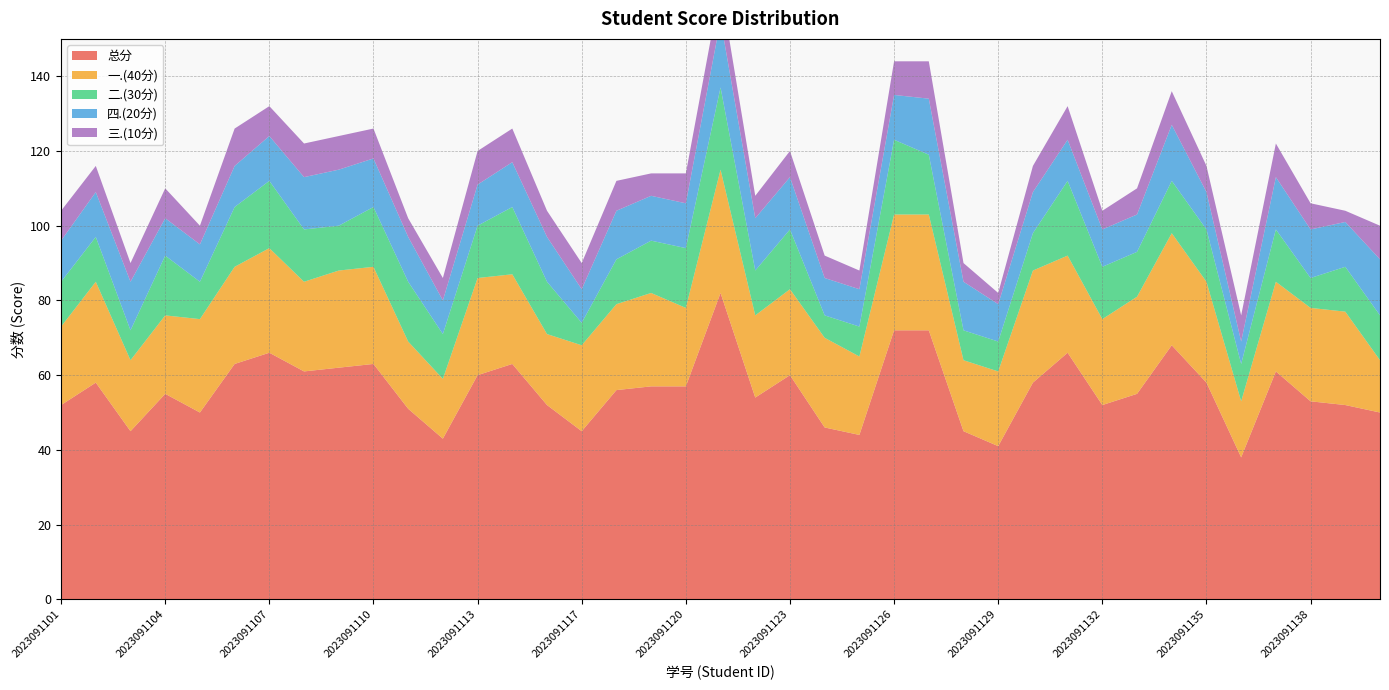

Reading right to left, extract all data points from this chart.

总分: 50	52	53	61	38	58	68	55	52	66	58	41	45	72	72	44	46	60	54	82	57	57	56	45	52	63	60	43	51	63	62	61	66	63	50	55	45	58	52
一.(40分): 14	25	25	24	15	27	30	26	23	26	30	20	19	31	31	21	24	23	22	33	21	25	23	23	19	24	26	16	18	26	26	24	28	26	25	21	19	27	21
二.(30分): 12	12	8	14	10	14	14	12	14	20	10	8	8	16	20	8	6	16	12	22	16	14	12	6	14	18	14	12	16	16	12	14	18	16	10	16	8	12	12
四.(20分): 15	12	13	14	6	10	15	10	10	11	11	10	13	15	12	10	10	14	14	18	12	12	13	9	12	12	11	9	12	13	15	14	12	11	10	10	13	12	11
三.(10分): 9	3	7	9	7	7	9	7	5	9	7	3	5	10	9	5	6	7	6	9	8	6	8	7	7	9	9	6	5	8	9	9	8	10	5	8	5	7	8